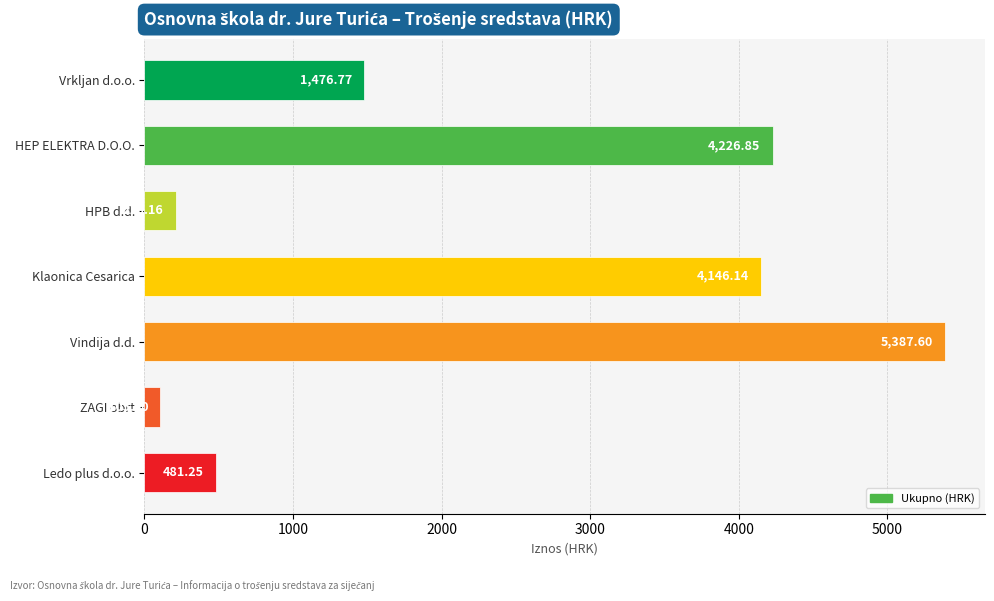

What is the label of the 3rd bar from the bottom?

Vindija d.d.